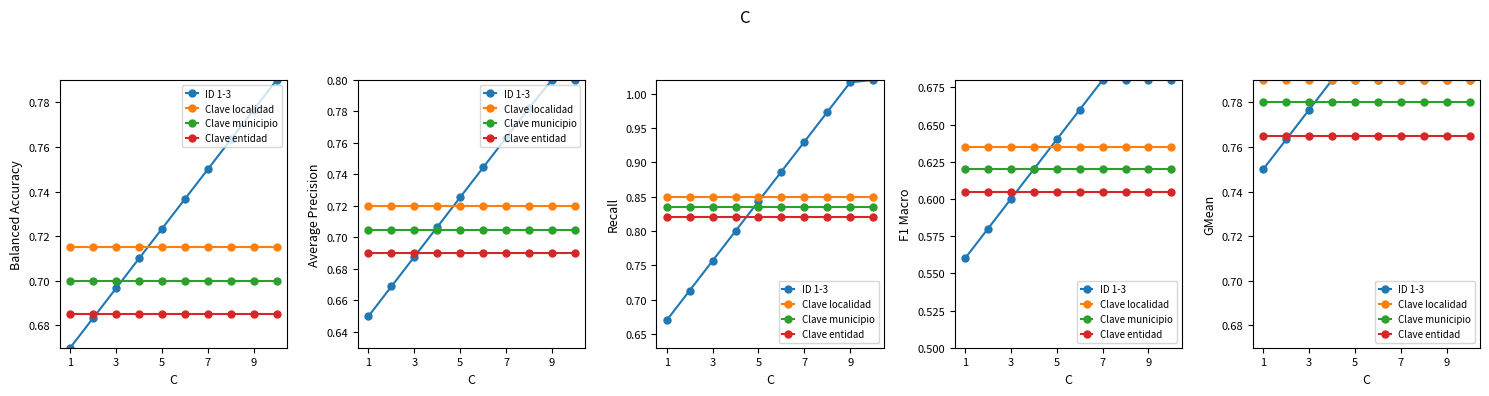

How many lines are shown in the chart?

4